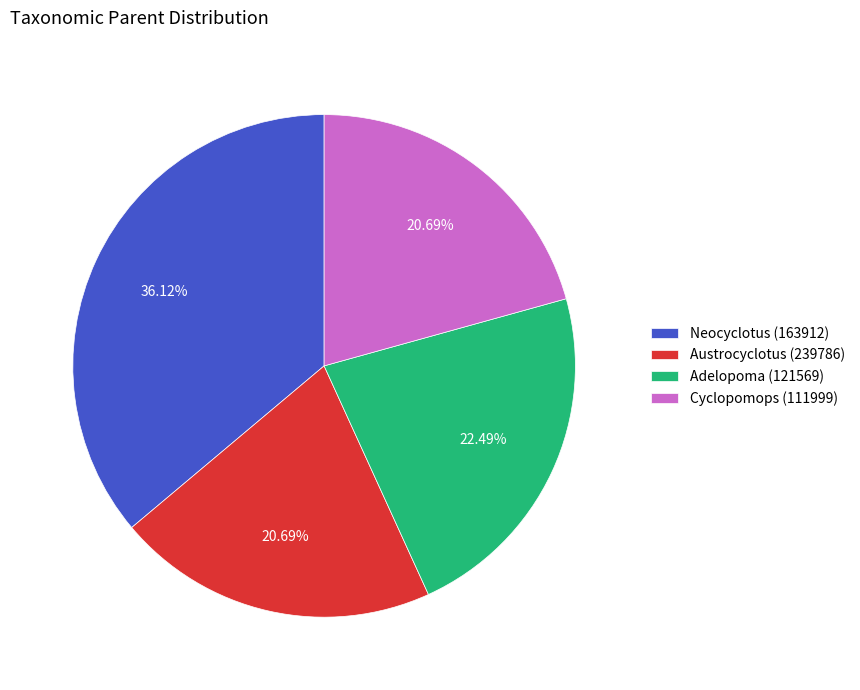

Which category has the biggest portion of the pie?

Neocyclotus (163912)